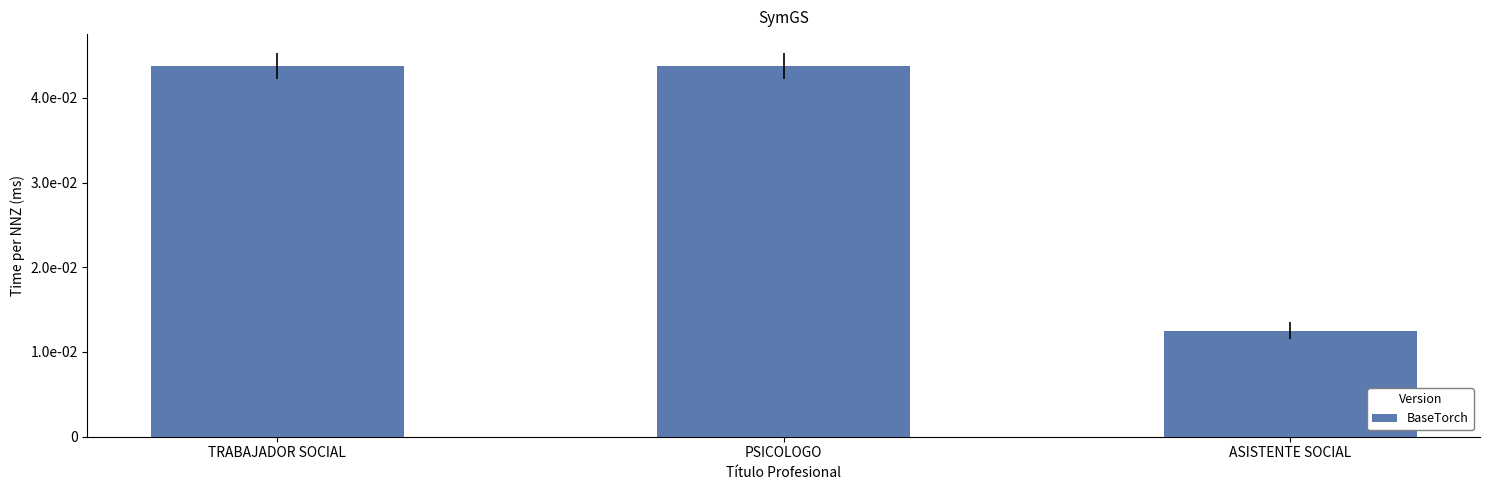

True or false: the data shows 0.0 at PSICOLOGO.

True